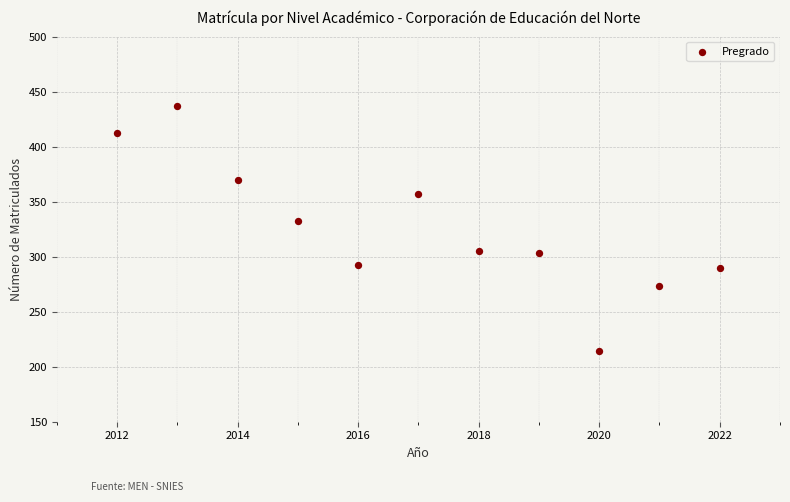

What Y value in the scatter plot is closest to 325?

332